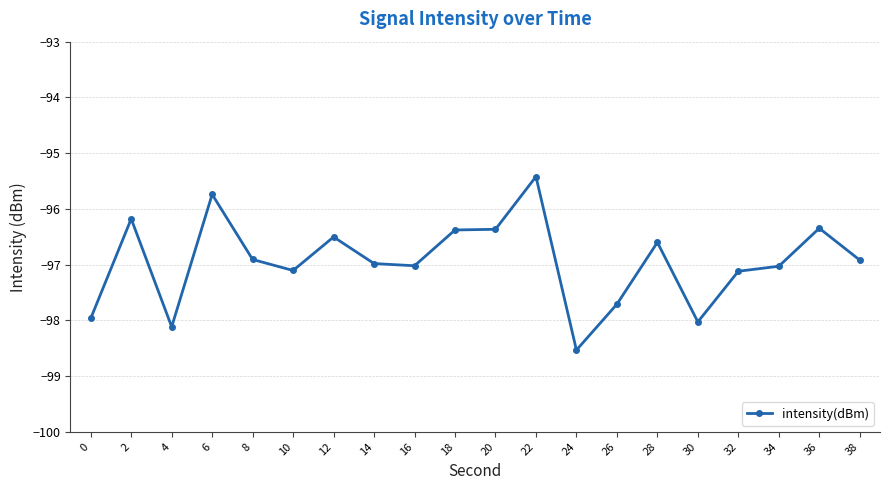

Between 0 and 8, which is larger?

8